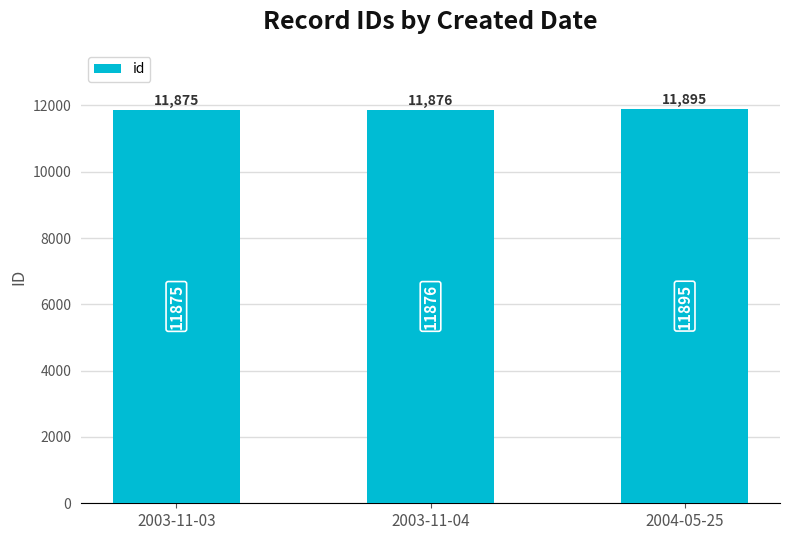

Count the number of categories in the chart.

3